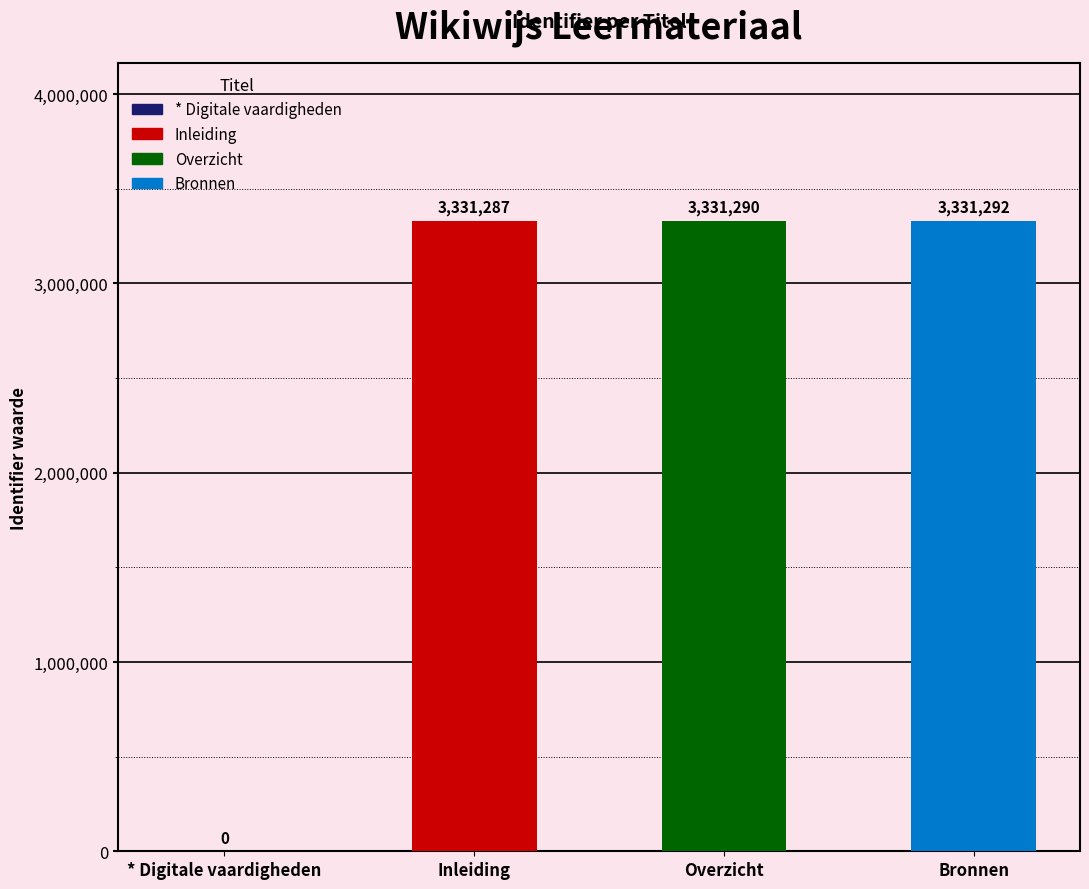

Reading right to left, transcribe all the data shown in this chart.

3331292	3331290	3331287	0